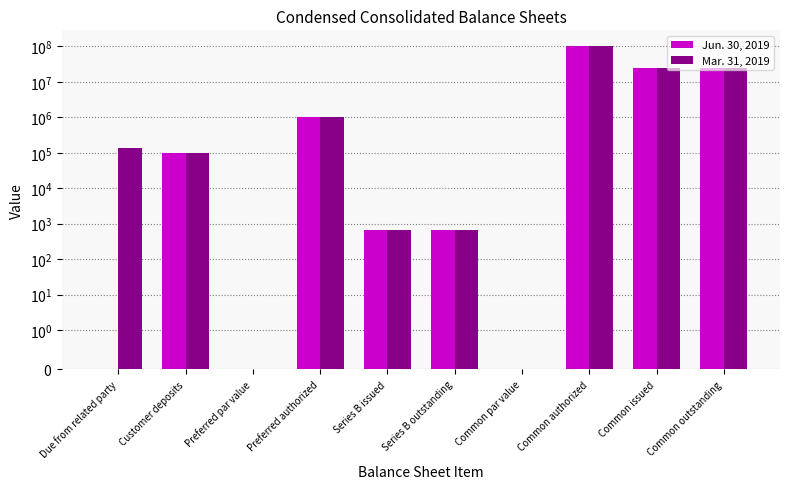

The value of Mar. 31, 2019 at Customer deposits is 141353.5. True or false?

False